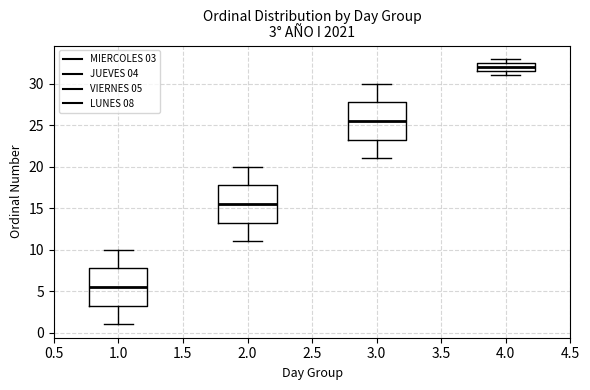

Which box has the lowest median line?

1.0